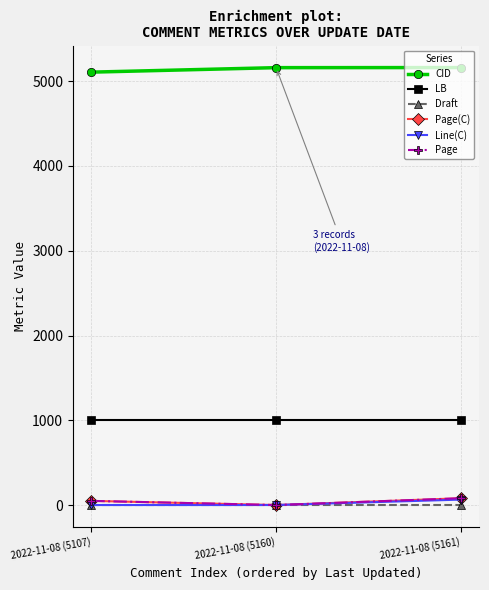

What is the difference between the highest and lowest values at 2022-11-08 (5107)?

5107